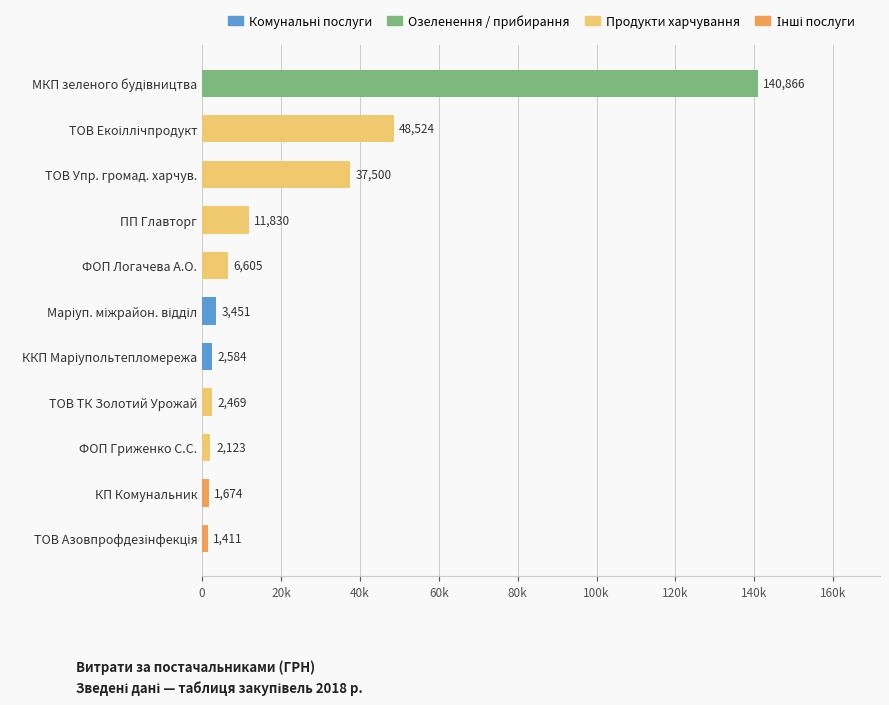

What is the maximum value shown in the chart?

140866.3